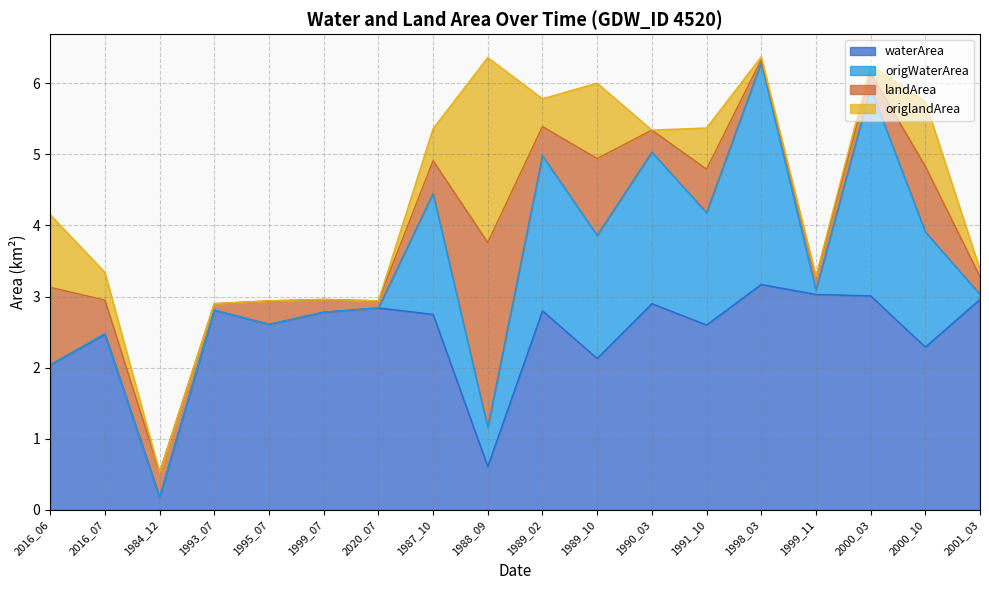

True or false: waterArea and origWaterArea cross at least once.

False